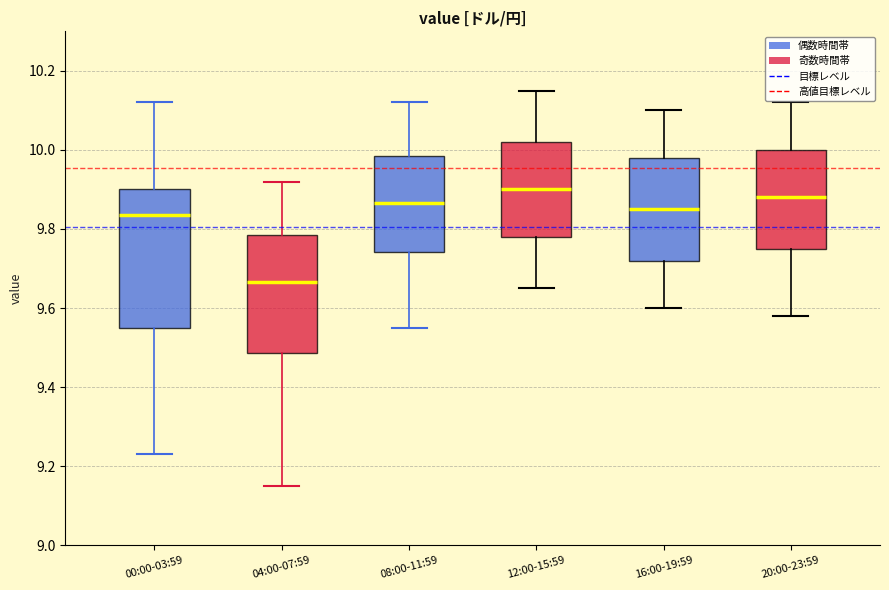

Reading left to right, transcribe this box plot: for each box, give where its median line is, the range the box spans, and where its two whiskers end, as read against the y-axis. The values are not printed on the chart, so give them approximately, as read against the axis.

00:00-03:59: median 9.84, box 9.56 to 9.90, whiskers 9.24 to 10.12
04:00-07:59: median 9.66, box 9.48 to 9.78, whiskers 9.16 to 9.92
08:00-11:59: median 9.86, box 9.74 to 9.98, whiskers 9.56 to 10.12
12:00-15:59: median 9.90, box 9.78 to 10.02, whiskers 9.66 to 10.16
16:00-19:59: median 9.86, box 9.72 to 9.98, whiskers 9.60 to 10.10
20:00-23:59: median 9.88, box 9.76 to 10.00, whiskers 9.58 to 10.12